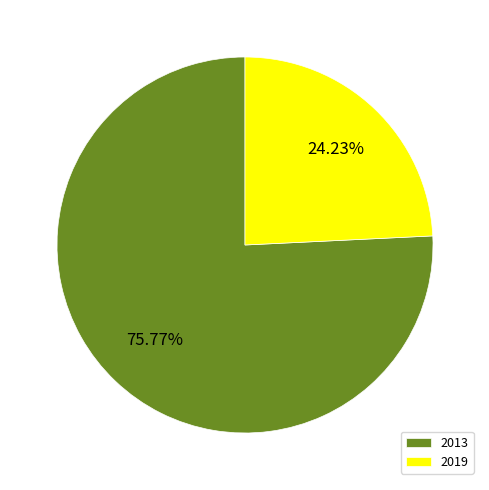

What percentage is NOT represented by 2019?

75.8%